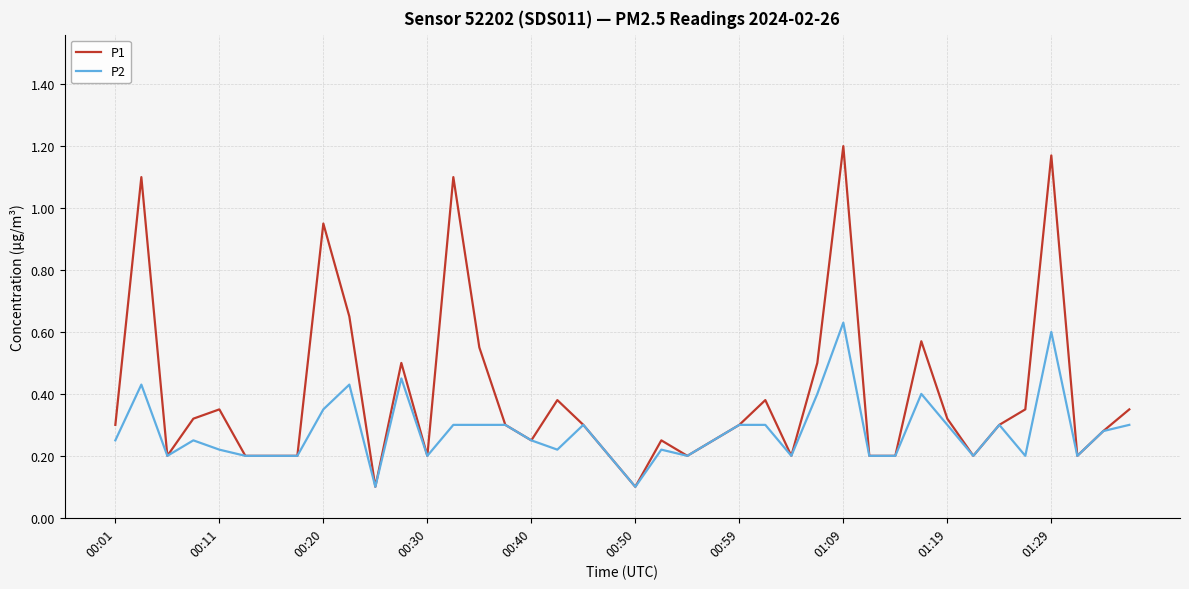

Count the number of categories in the chart.

40